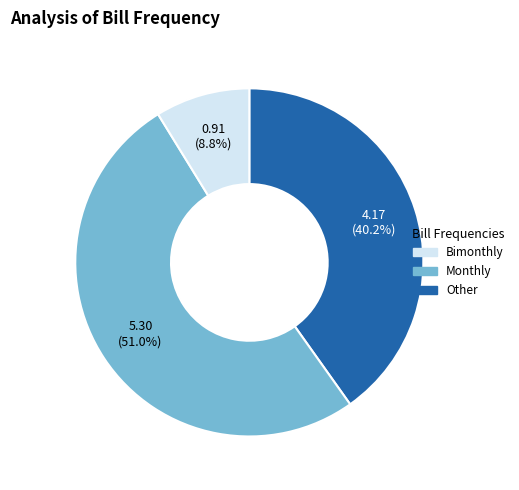

To the nearest percent, what is the difference between the largest and smallest slice percentages?

42%